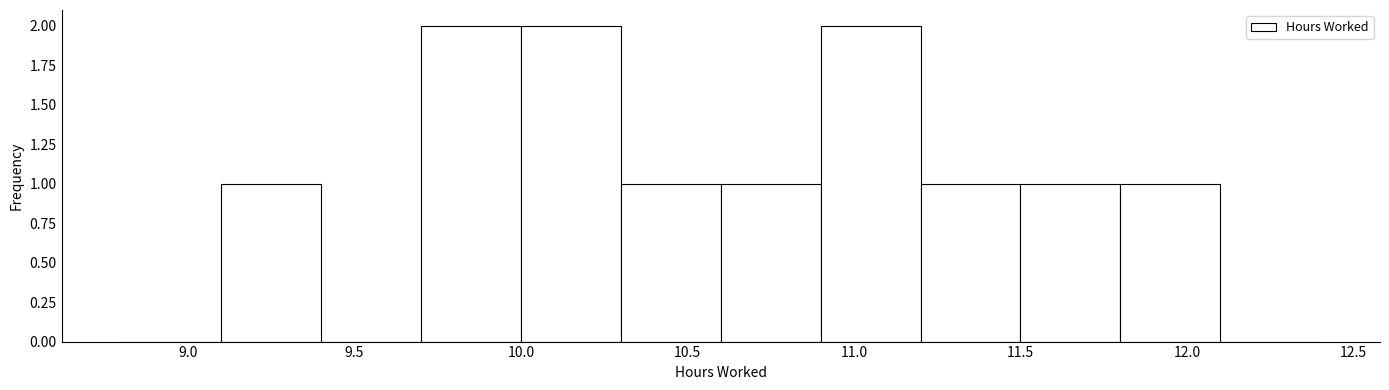

Reading left to right, list every bar in this chart as the range it spans on the x-axis followed by its height. The values are not printed on the chart, so give them approximately, as read against the axis.

8.8 to 9.1: 0
9.1 to 9.4: 1
9.4 to 9.7: 0
9.7 to 10.0: 2
10.0 to 10.3: 2
10.3 to 10.6: 1
10.6 to 10.9: 1
10.9 to 11.2: 2
11.2 to 11.5: 1
11.5 to 11.8: 1
11.8 to 12.1: 1
12.1 to 12.4: 0